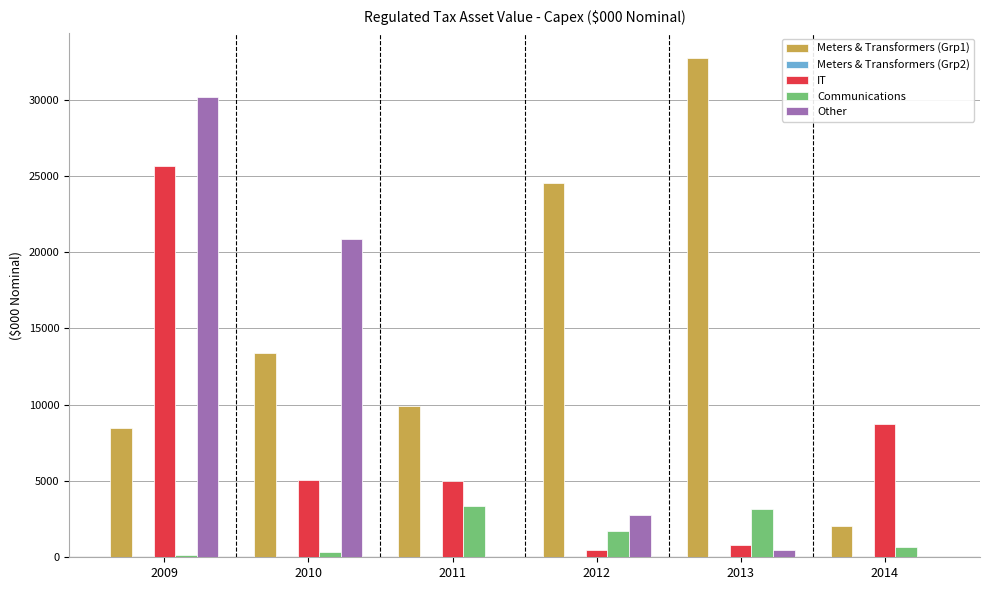

How many categories are shown in the chart?

6